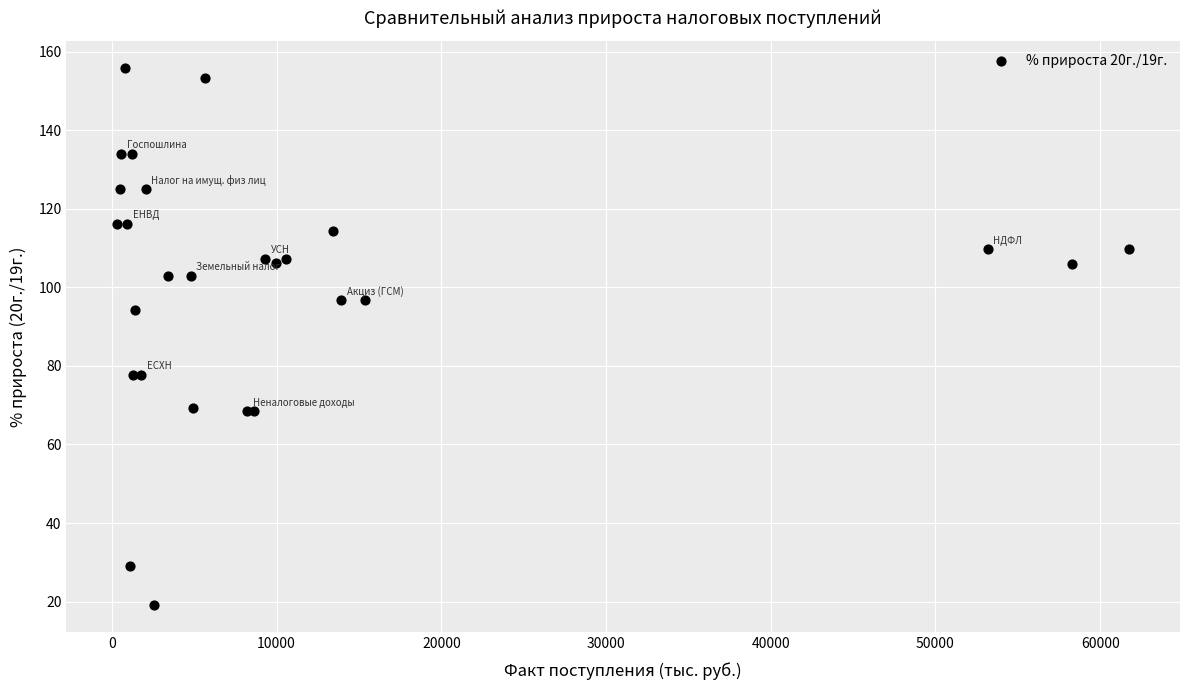

What Y value in the scatter plot is closest to 87?

94.3